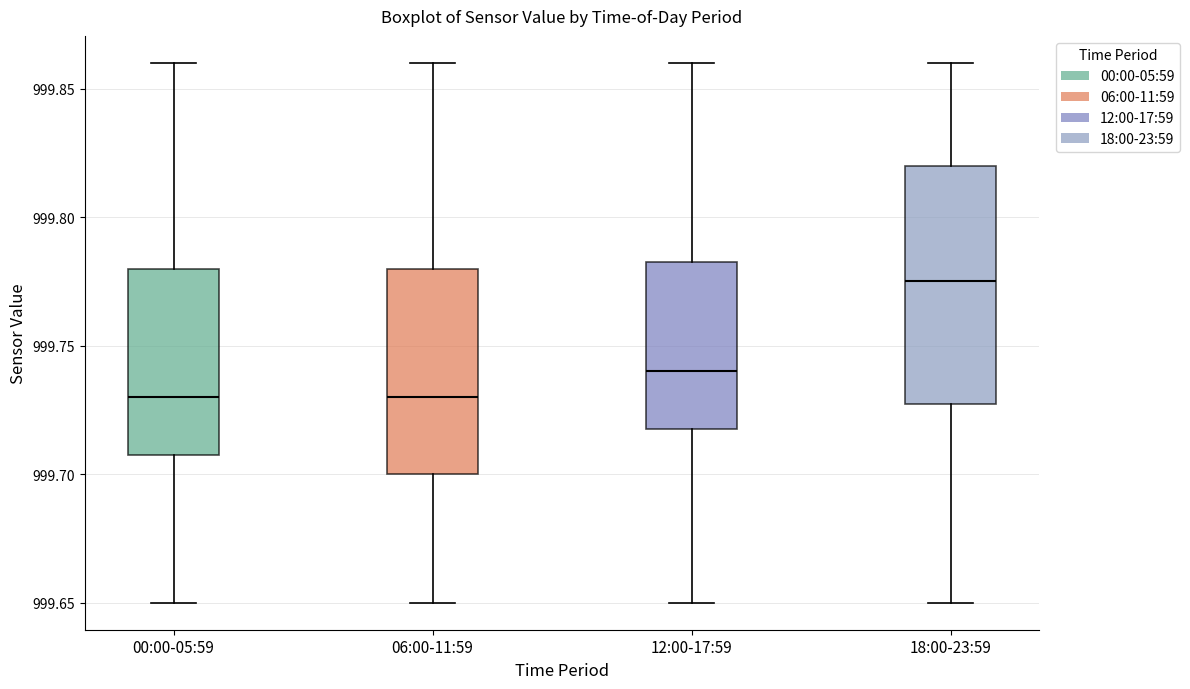

Where is the upper edge of the box for 12:00-17:59 on the y-axis? The values are not printed on the chart, so give them approximately, as read against the axis.

999.785